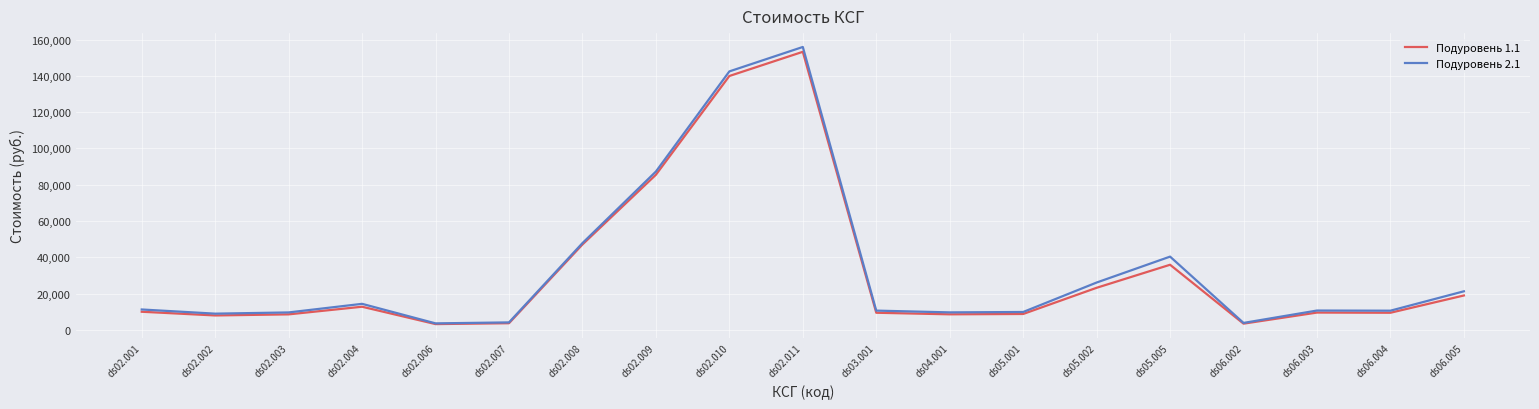

True or false: Подуровень 1.1 has a value of 153229.4 at ds02.011.

True